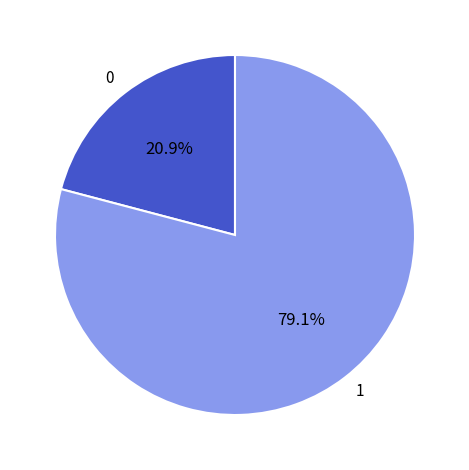

Rank the categories by value from highest to lowest.

1, 0